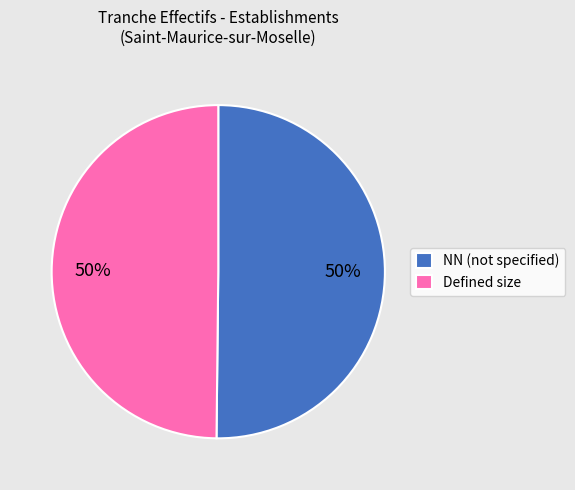

True or false: NN (not specified) accounts for 50% of the total.

True